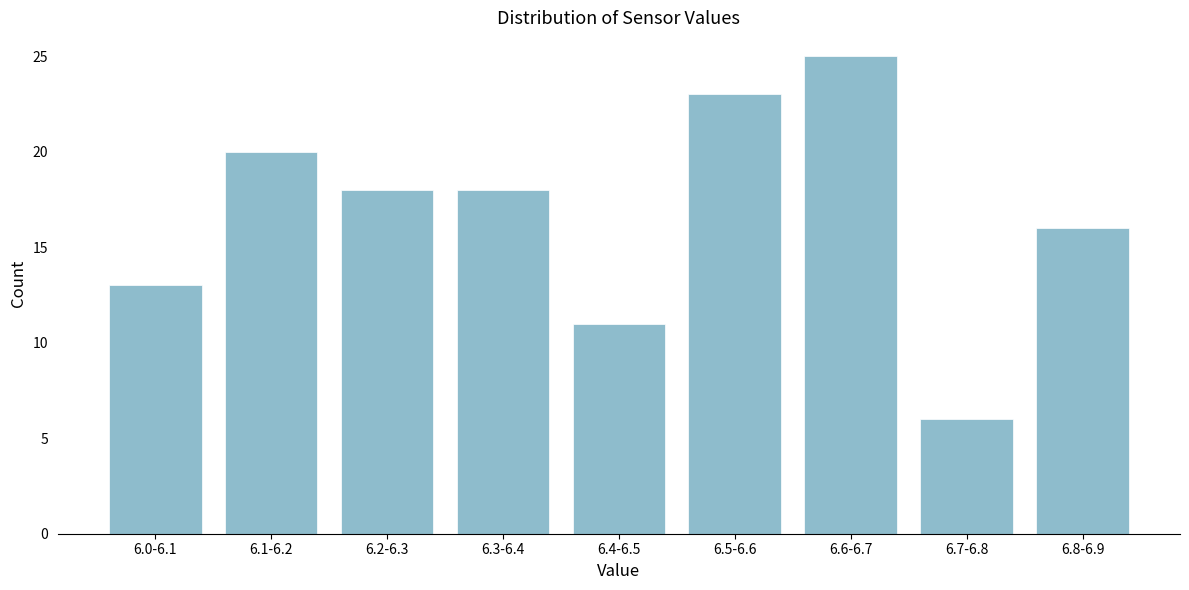

Reading left to right, transcribe all the data shown in this chart.

13	20	18	18	11	23	25	6	16